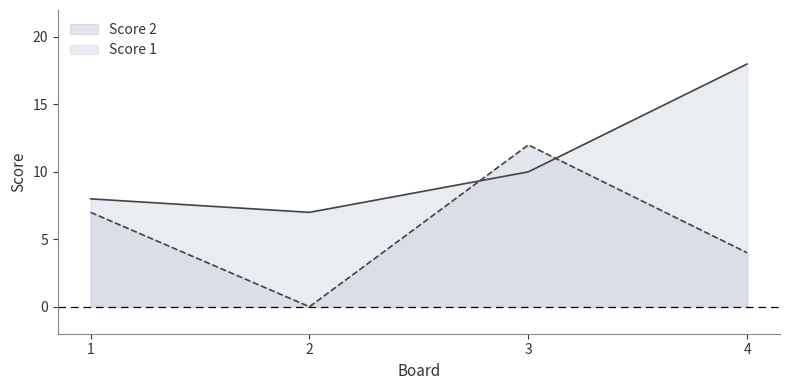

The Score 2 series shows 4 at 4. True or false?

True